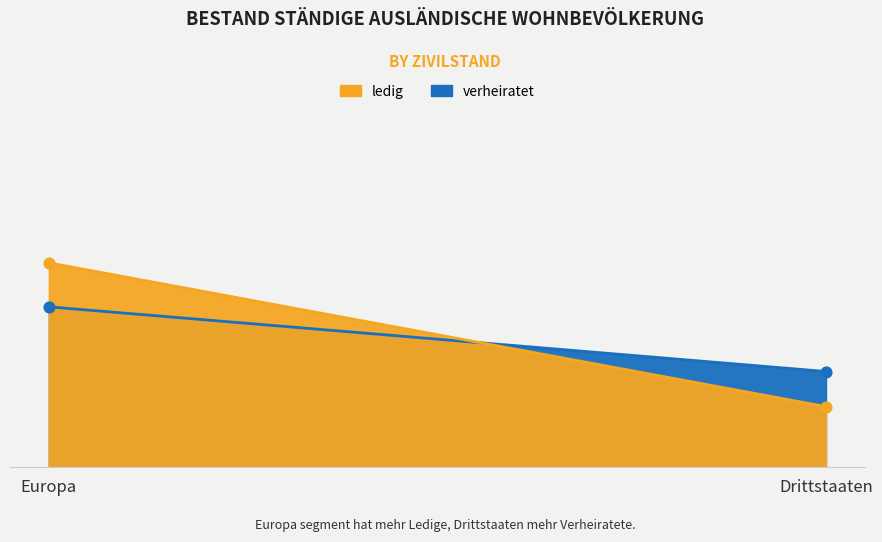

Which series contains the lowest Y value?

ledig